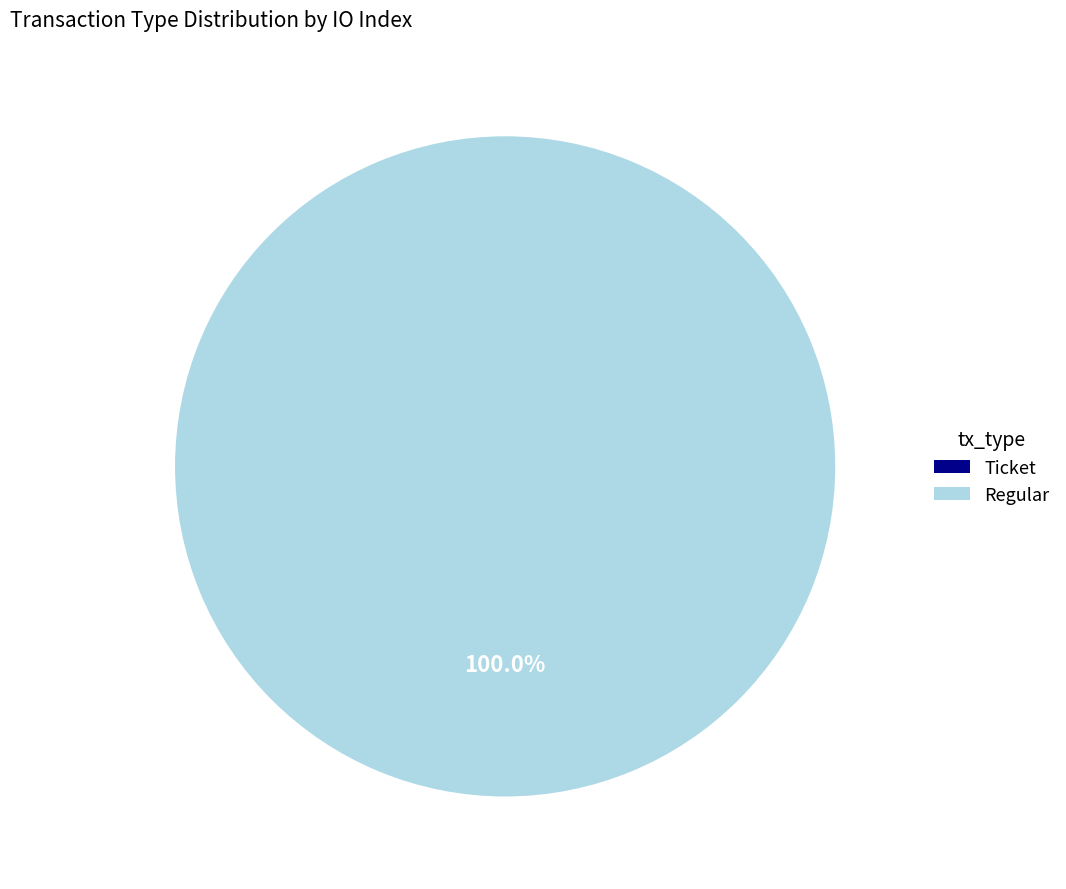

Which category has the smallest portion of the pie?

Ticket